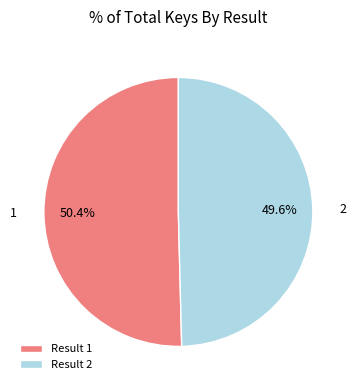

What is the smallest slice in the pie chart?

2